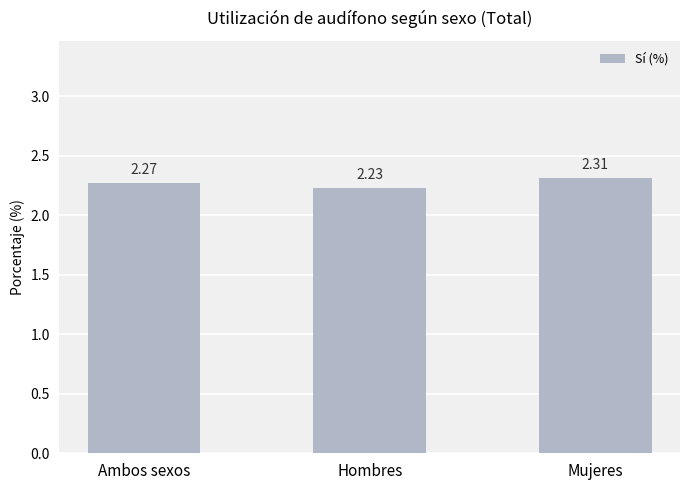

Count the values in the range 2 to 3.

3